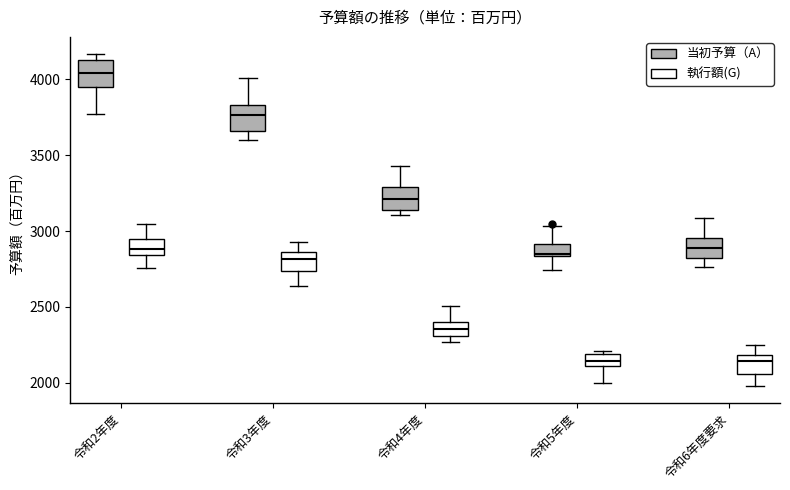

Reading left to right, read every box against the y-axis: the position of its median line, the range the box covers, and the ends of its whiskers. The values are not printed on the chart, so give them approximately, as read against the axis.

令和2年度 (当初予算（A）): median 4050, box 3950 to 4150, whiskers 3750 to 4150 (just above the box's upper edge)
令和2年度 (執行額(G)): median 2900, box 2850 to 2950, whiskers 2750 to 3050
令和3年度 (当初予算（A）): median 3750, box 3650 to 3850, whiskers 3600 to 4000
令和3年度 (執行額(G)): median 2800, box 2750 to 2850, whiskers 2650 to 2950
令和4年度 (当初予算（A）): median 3200, box 3150 to 3300, whiskers 3100 to 3450
令和4年度 (執行額(G)): median 2350, box 2300 to 2400, whiskers 2250 to 2500
令和5年度 (当初予算（A）): median 2850 (just above the box's lower edge), box 2850 to 2900, whiskers 2750 to 3050
令和5年度 (執行額(G)): median 2150, box 2100 to 2200, whiskers 2000 to 2200 (just above the box's upper edge)
令和6年度要求 (当初予算（A）): median 2900, box 2800 to 2950, whiskers 2750 to 3100
令和6年度要求 (執行額(G)): median 2150, box 2050 to 2200, whiskers 2000 to 2250